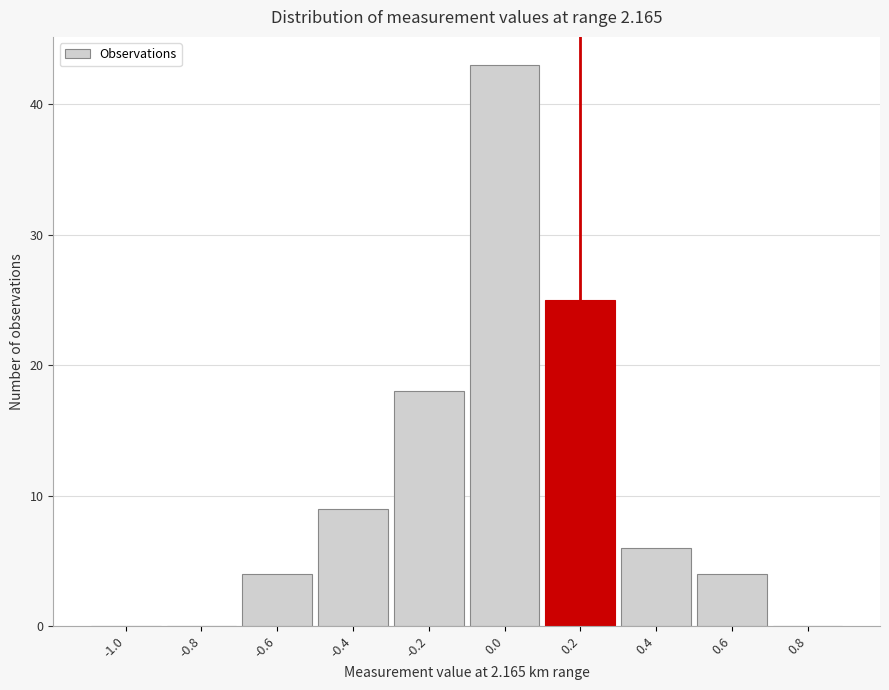

Reading left to right, what are all the values shown in this chart?

-1.0=0	-0.8=0	-0.6=4	-0.4=9	-0.2=18	0.0=43	0.2=25	0.4=6	0.6=4	0.8=0